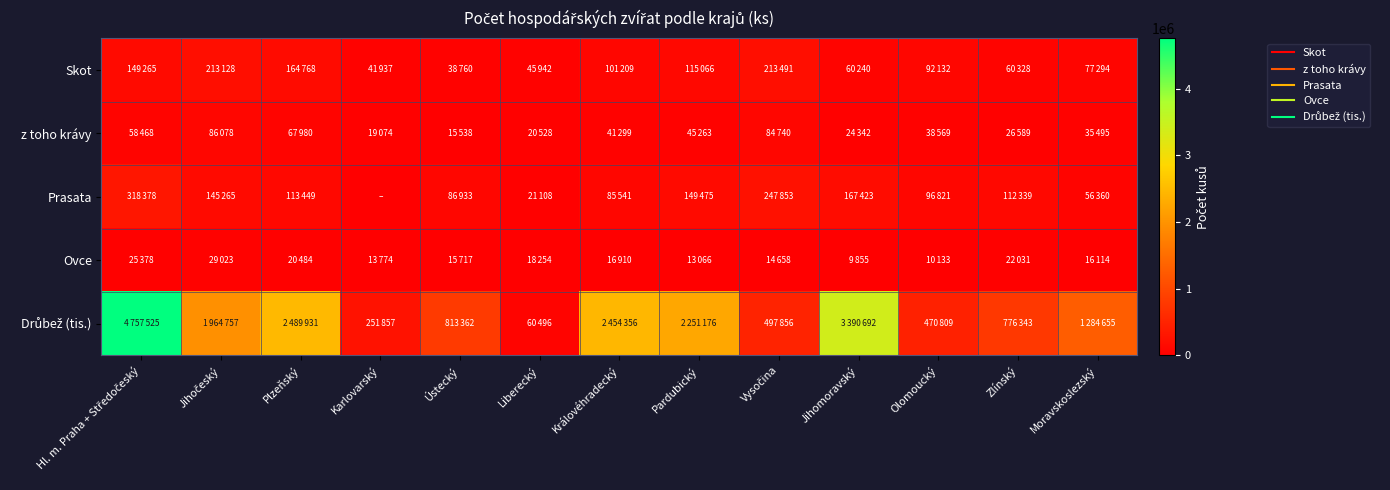

What is the total value across all series at Liberecký?

166328